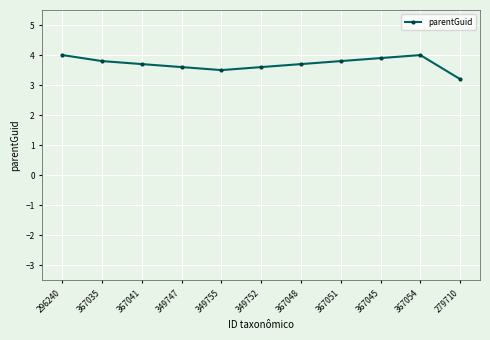

True or false: there are more than 2 points higher than both neighbors.

False